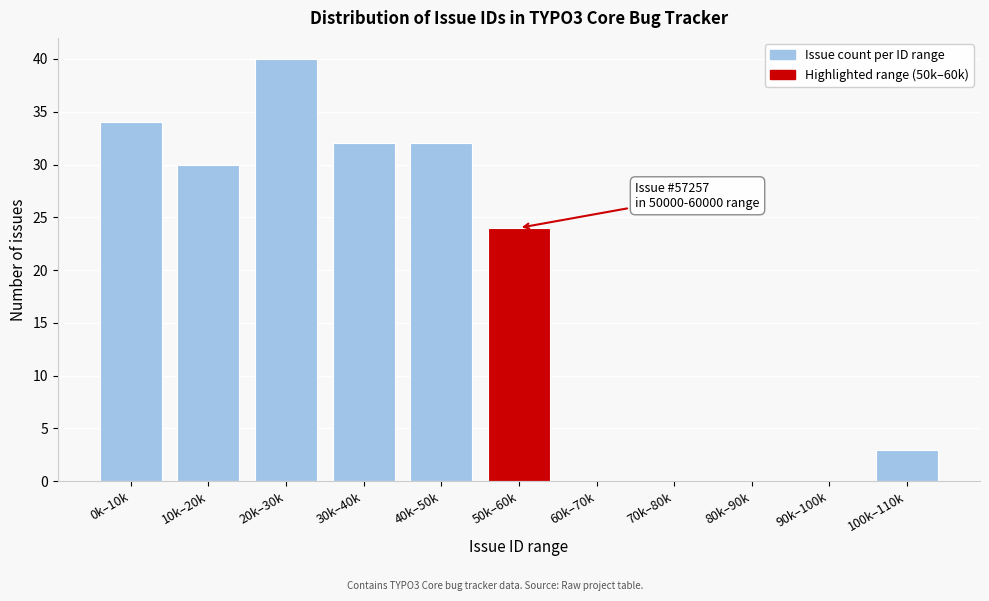

Reading left to right, extract all data points from this chart.

0k–10k=34	10k–20k=30	20k–30k=40	30k–40k=32	40k–50k=32	50k–60k=24	60k–70k=0	70k–80k=0	80k–90k=0	90k–100k=0	100k–110k=3